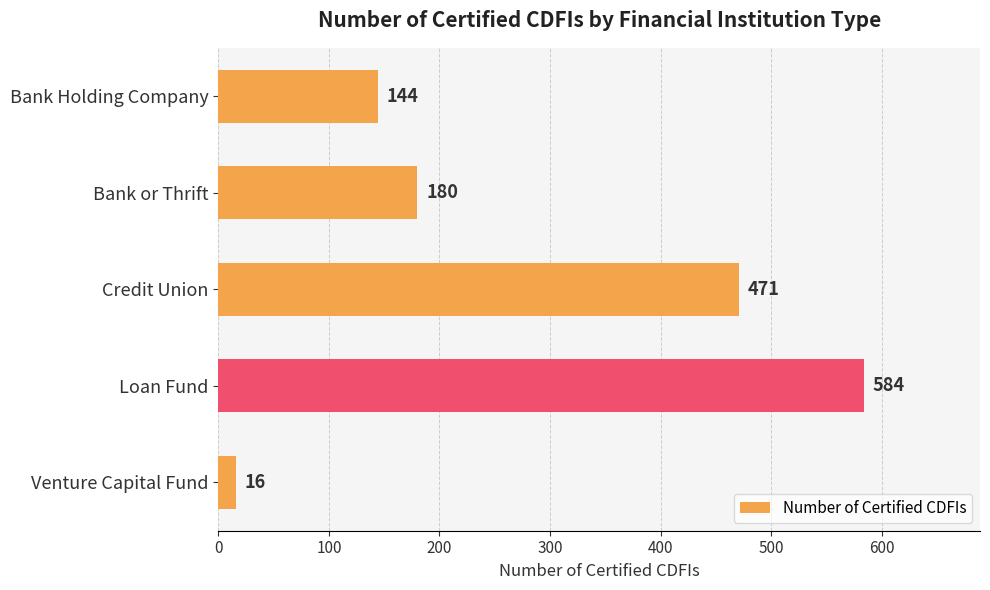

Are the bars grouped side by side (vs. stacked)?

No